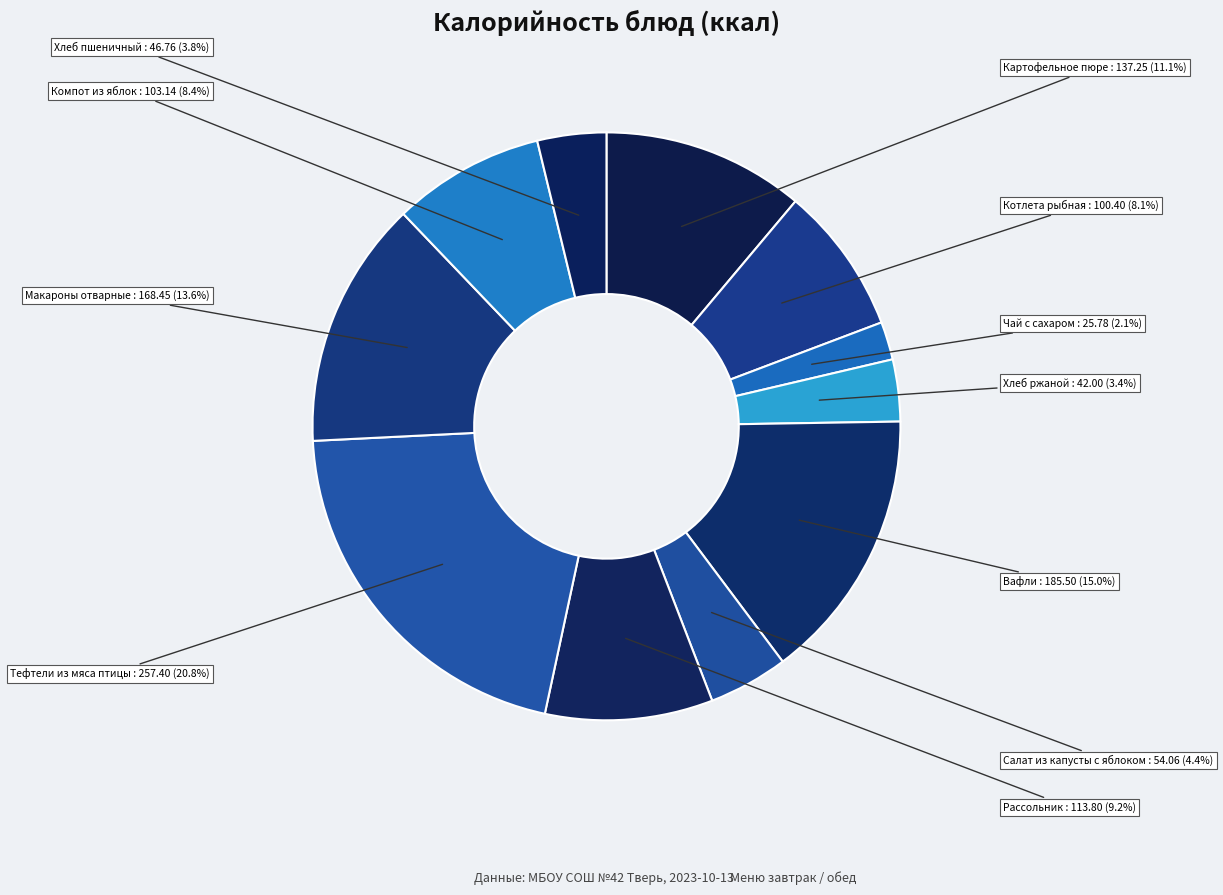

Approximately how many times larger is the value at Компот из яблок compared to Чай с сахаром?

4.0